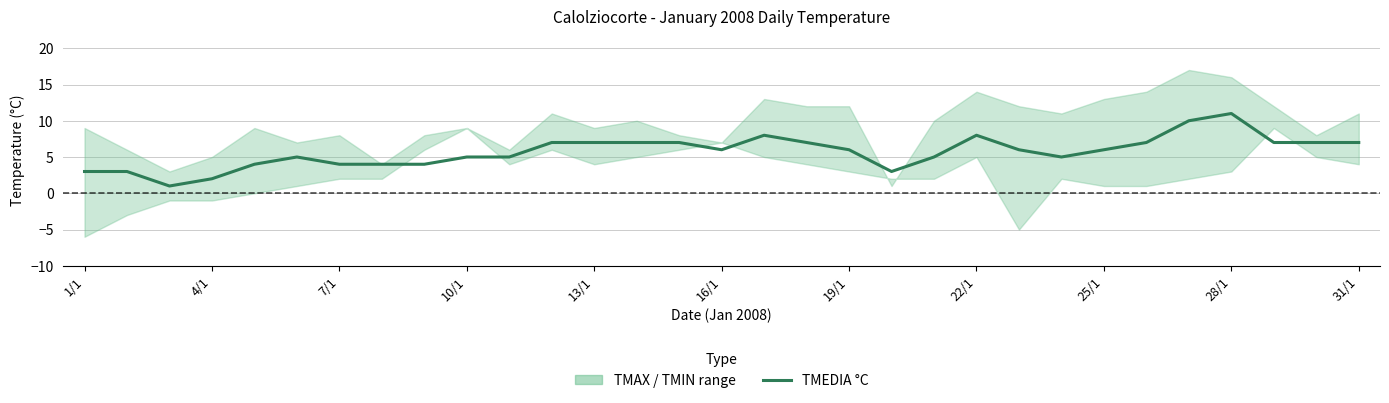

How many points are higher than both their immediate neighbors (excluding endpoints)?

4